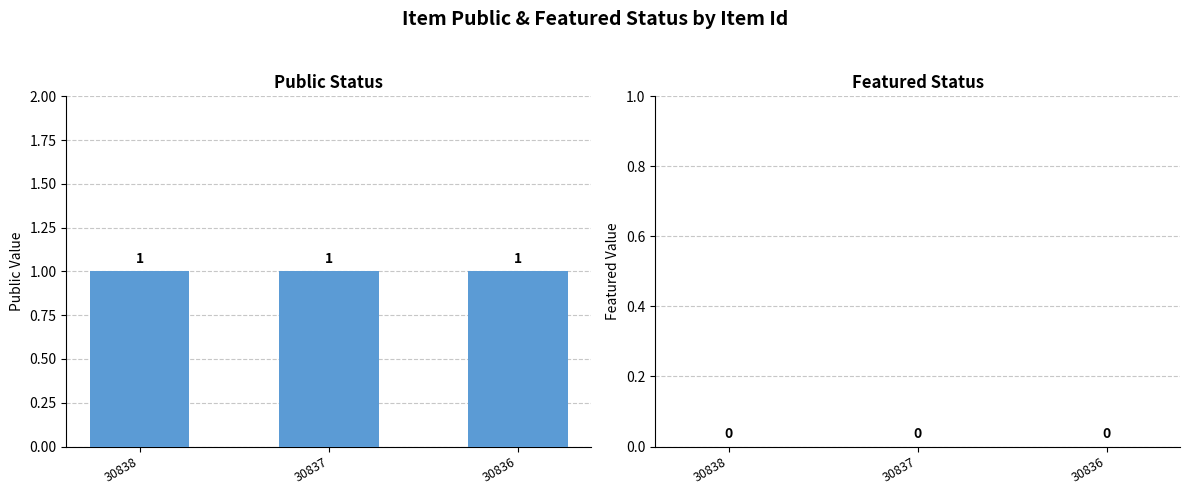

What is the total value across all series at 30836?

1